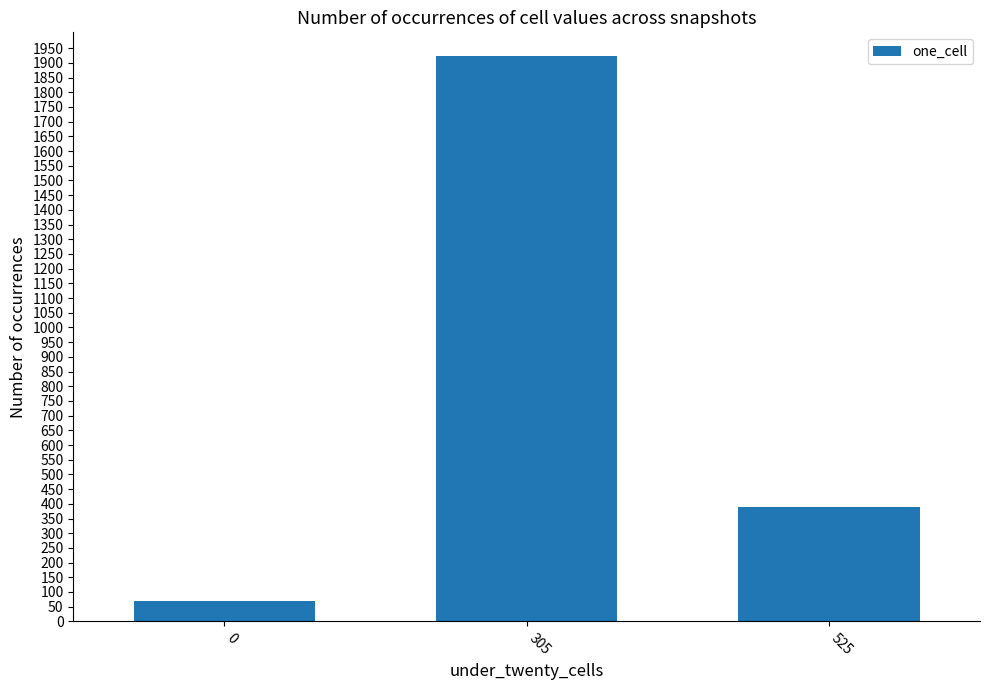

What is the difference between the second highest and minimum values?

321